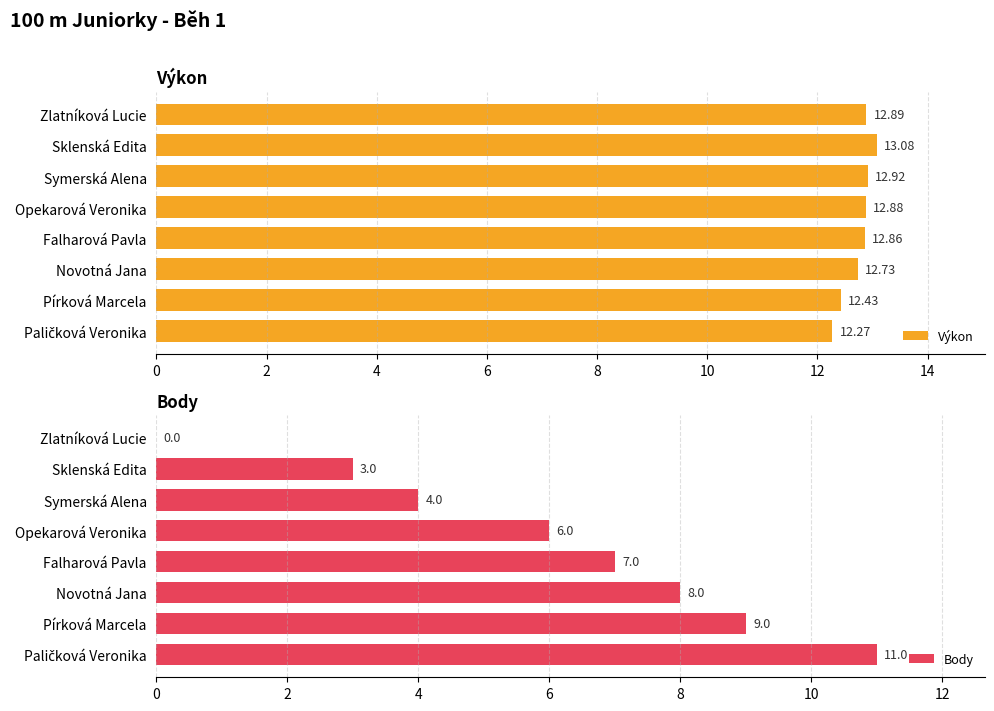

Which series has the widest spread of values?

Body